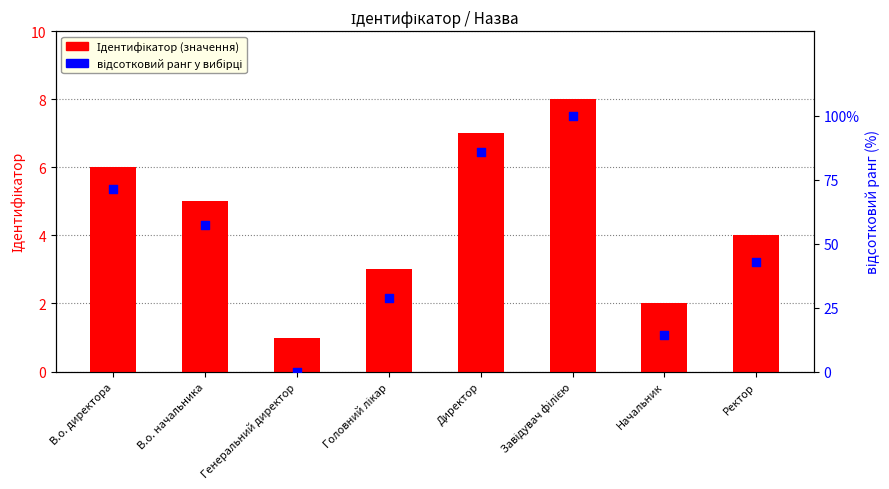

What are all the series names shown in the legend?

Ідентифікатор, відсотковий ранг у вибірці